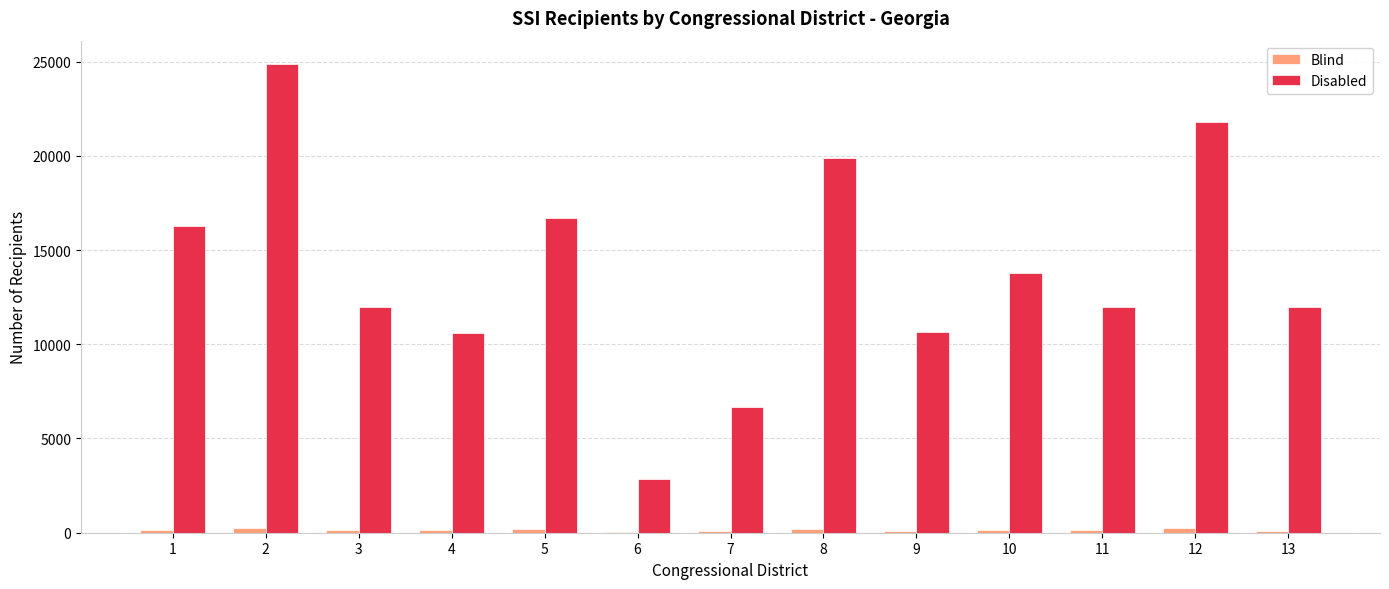

Is it true that Disabled equals 20470 at 3?

False